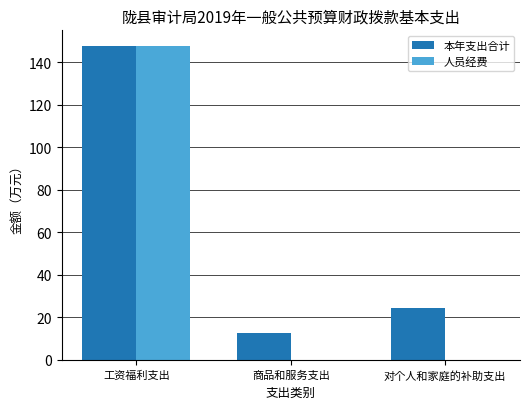

What are all the series names shown in the legend?

本年支出合计, 人员经费